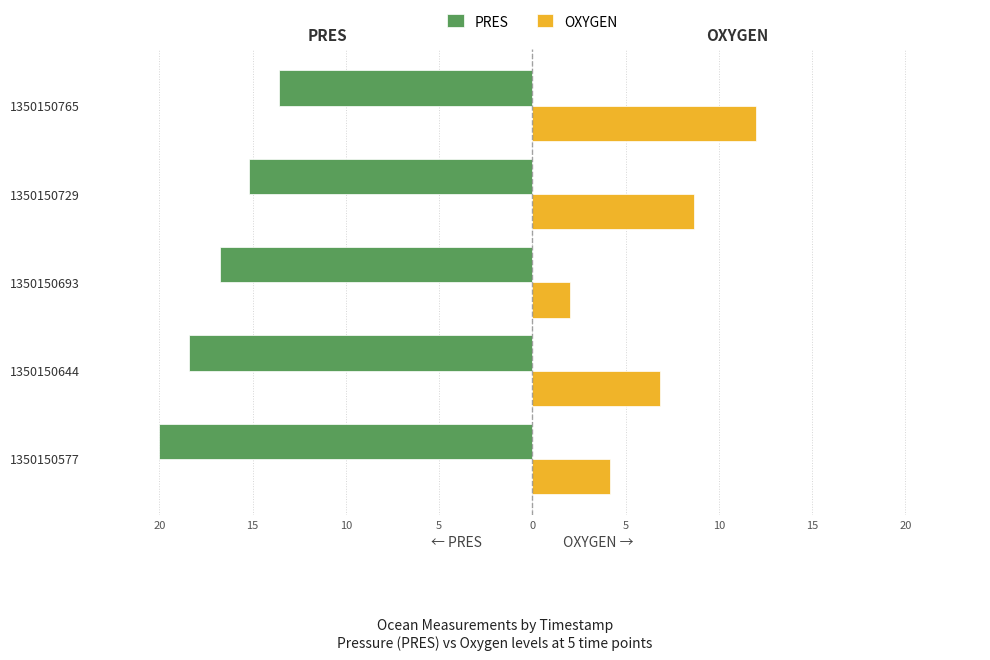

What are all the series names shown in the legend?

PRES, OXYGEN